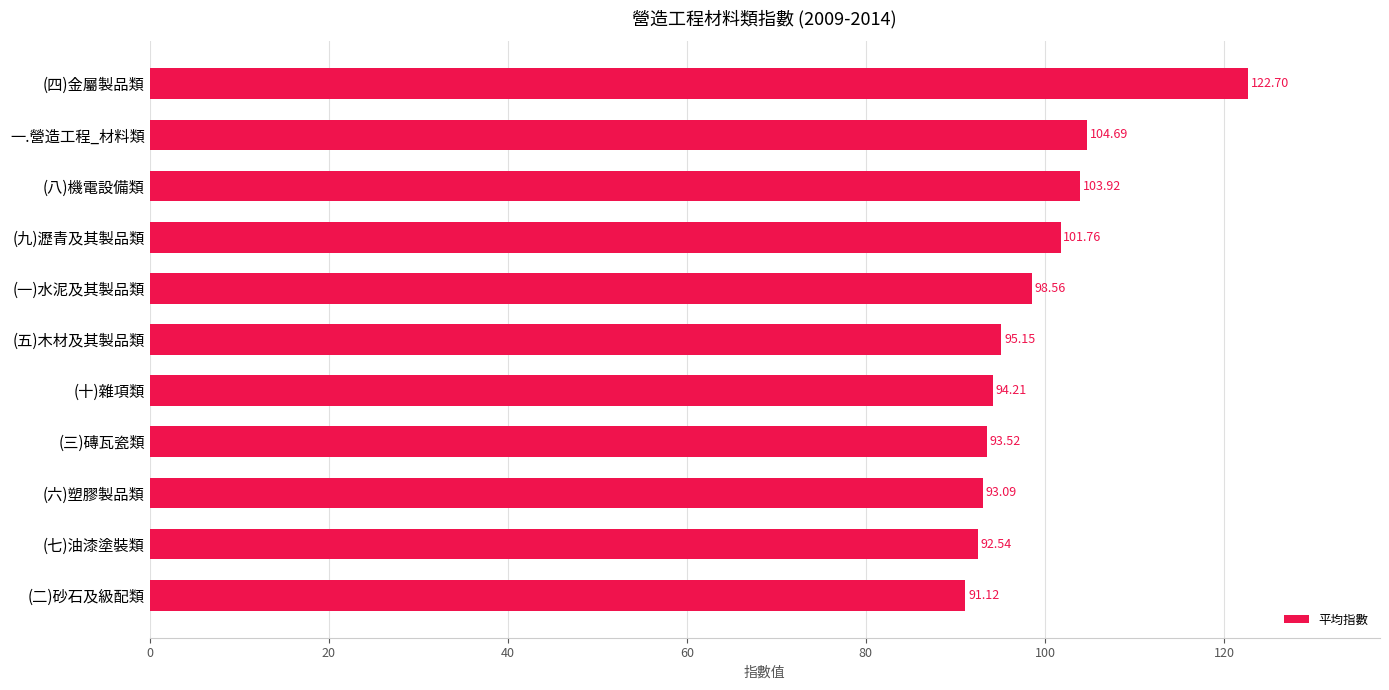

Does the chart contain stacked bars?

No